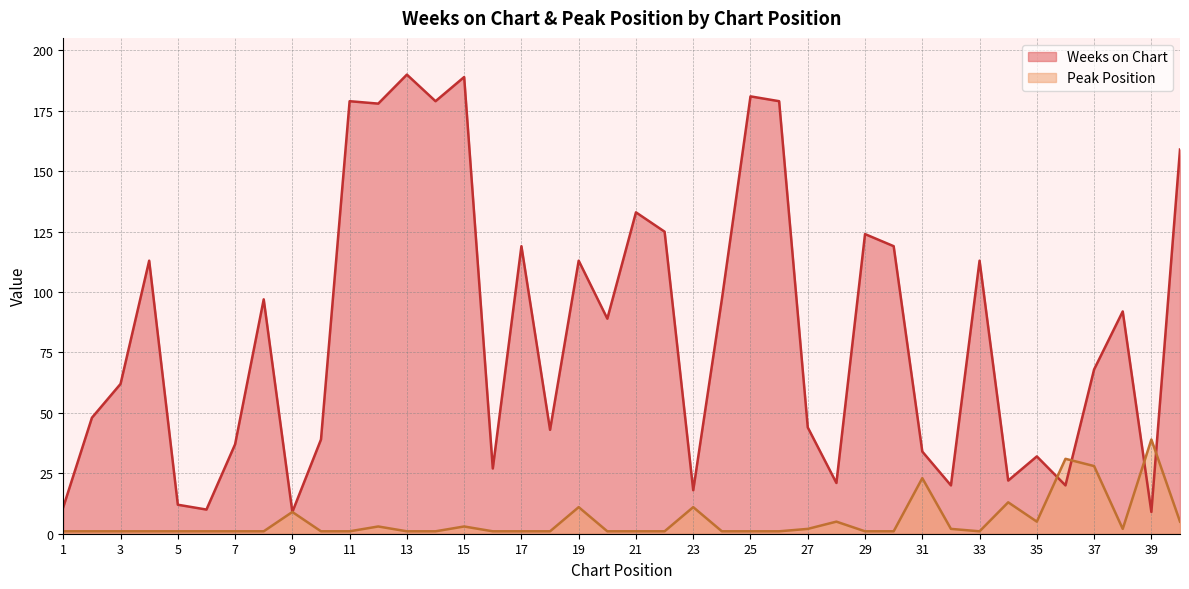

Which label corresponds to the largest value in the chart?

13